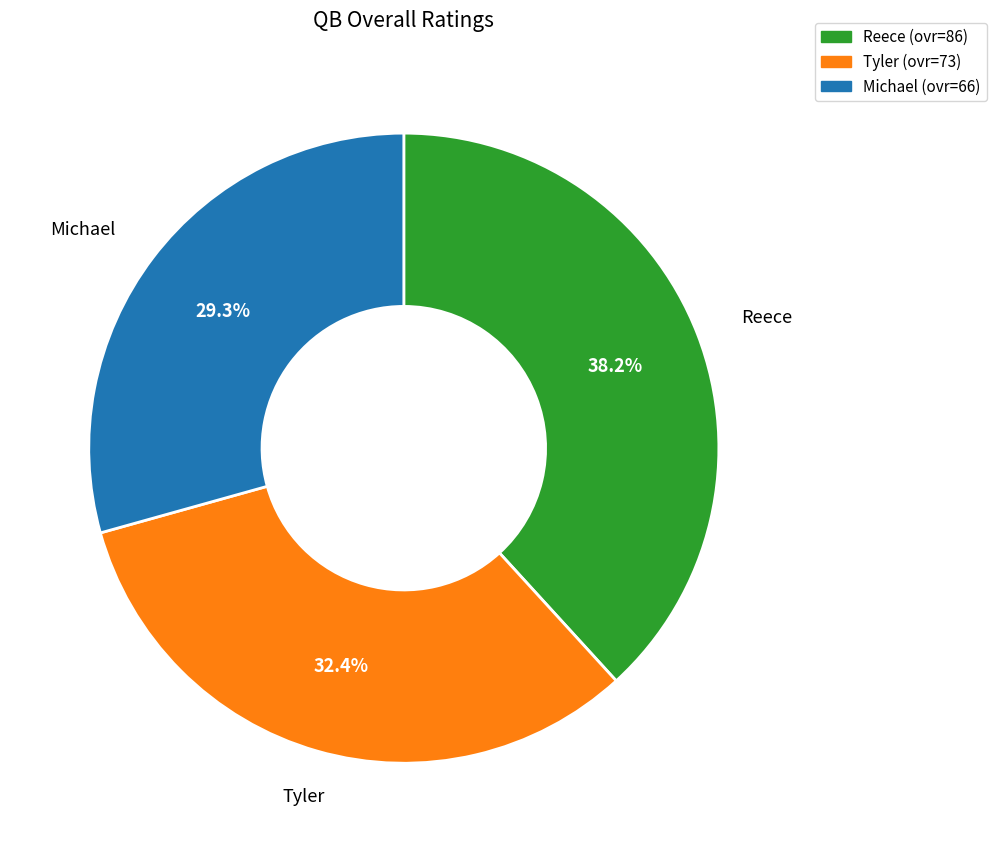

To the nearest percent, what is the difference between the Michael and Reece slice percentages?

9%